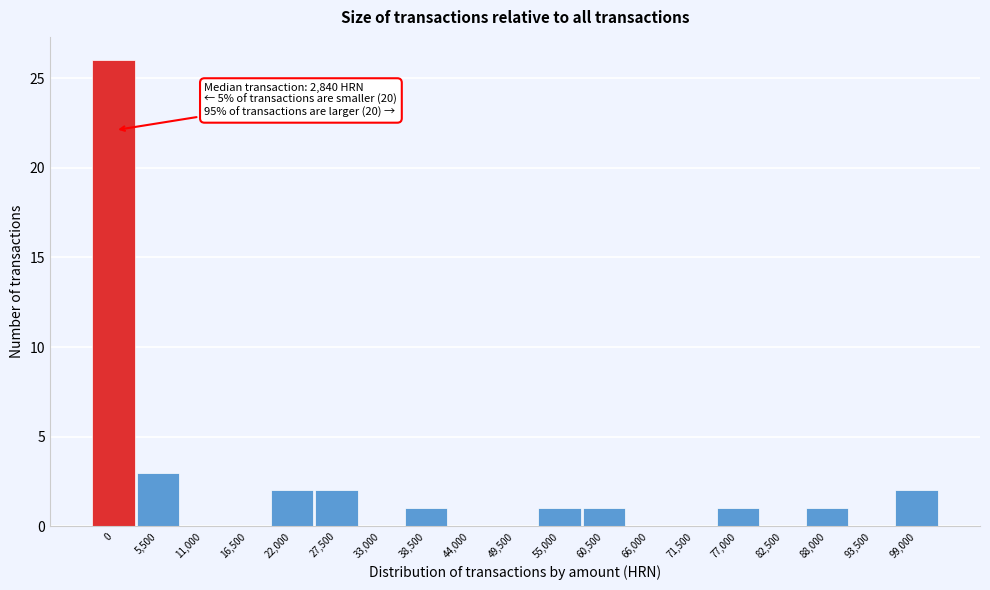

Reading left to right, what are all the values shown in this chart?

0=26	5,500=3	11,000=0	16,500=0	22,000=2	27,500=2	33,000=0	38,500=1	44,000=0	49,500=0	55,000=1	60,500=1	66,000=0	71,500=0	77,000=1	82,500=0	88,000=1	93,500=0	99,000=2